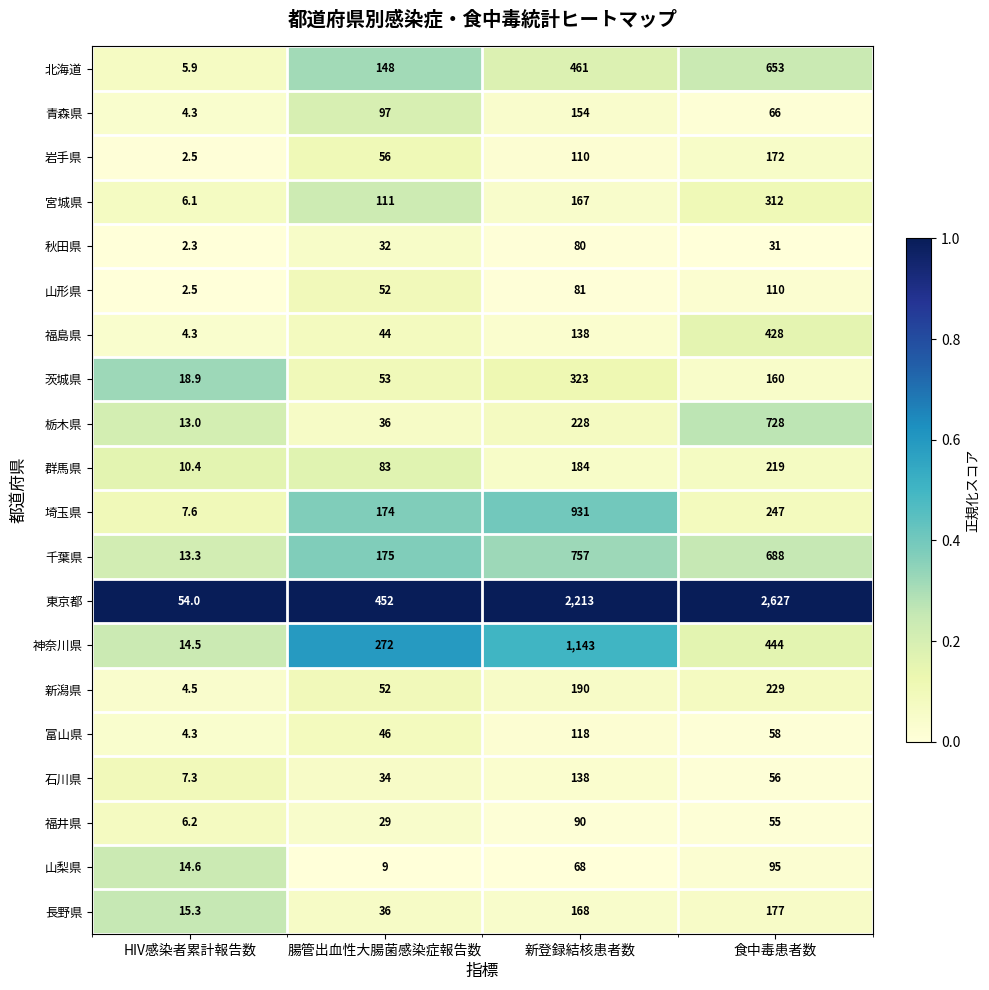

What is the difference between the second highest and minimum values in the 群馬県 series?

173.6